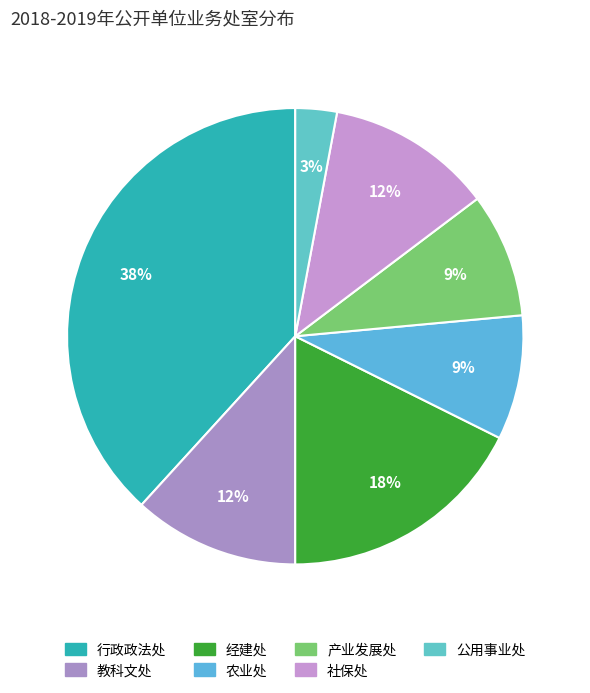

To the nearest percent, what is the difference between the 产业发展处 and 教科文处 slice percentages?

3%